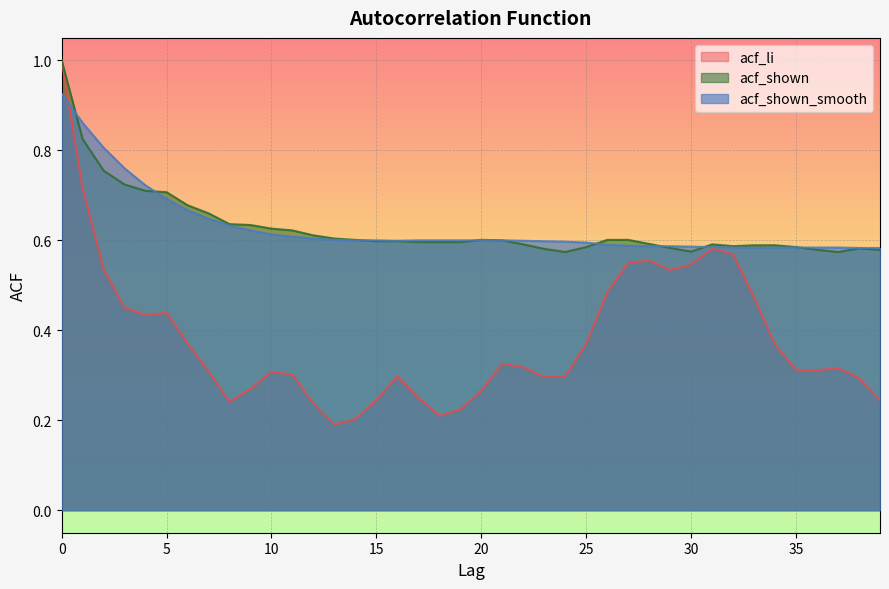

In acf_shown, how many points are higher than both neighbors (excluding endpoints)?

3